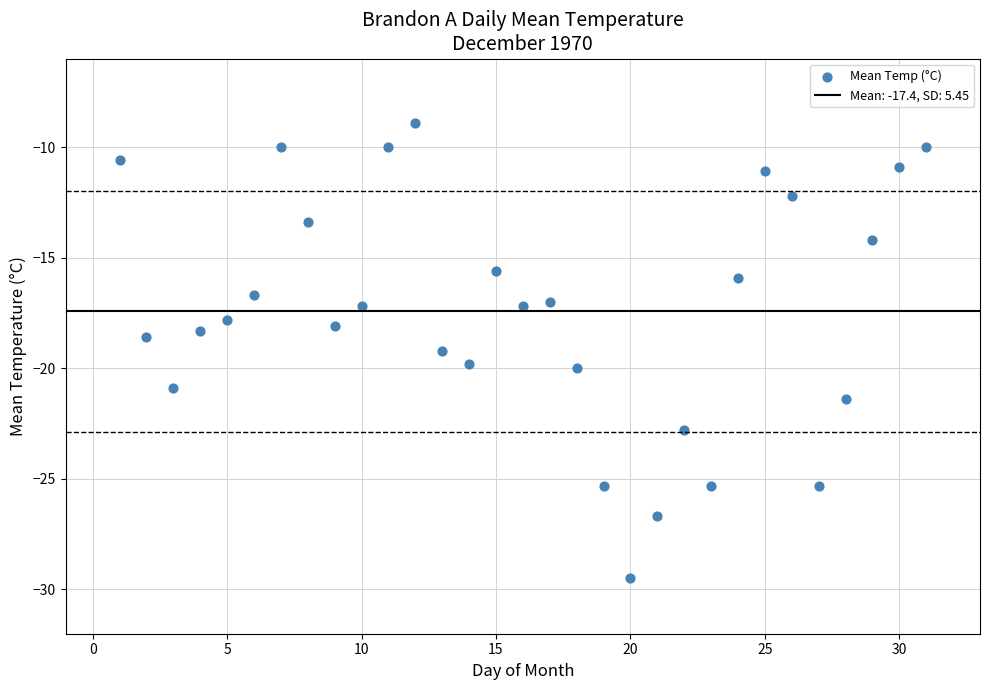

What is the range of X values (max minus min)?

30.0